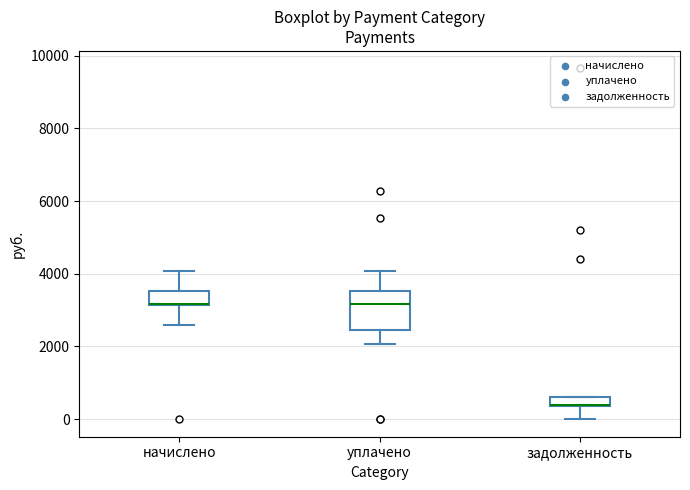

Where is the upper edge of the box for уплачено on the y-axis? The values are not printed on the chart, so give them approximately, as read against the axis.

3600